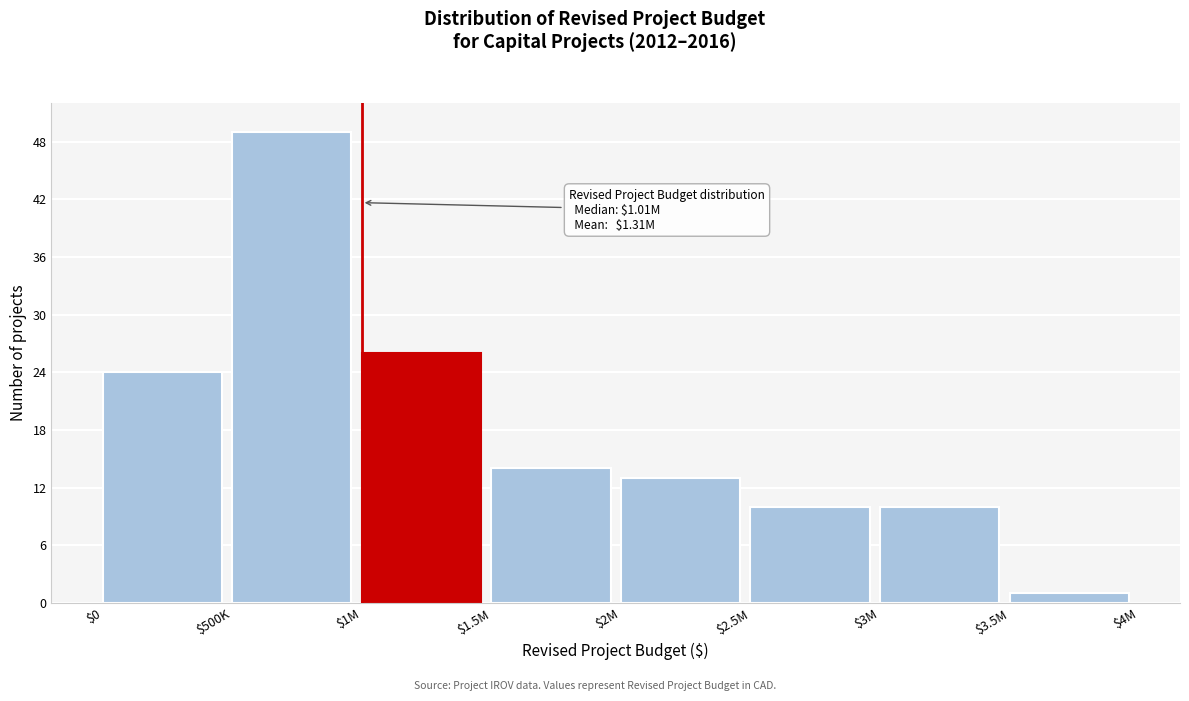

Reading left to right, extract all data points from this chart.

24	49	26	14	13	10	10	1